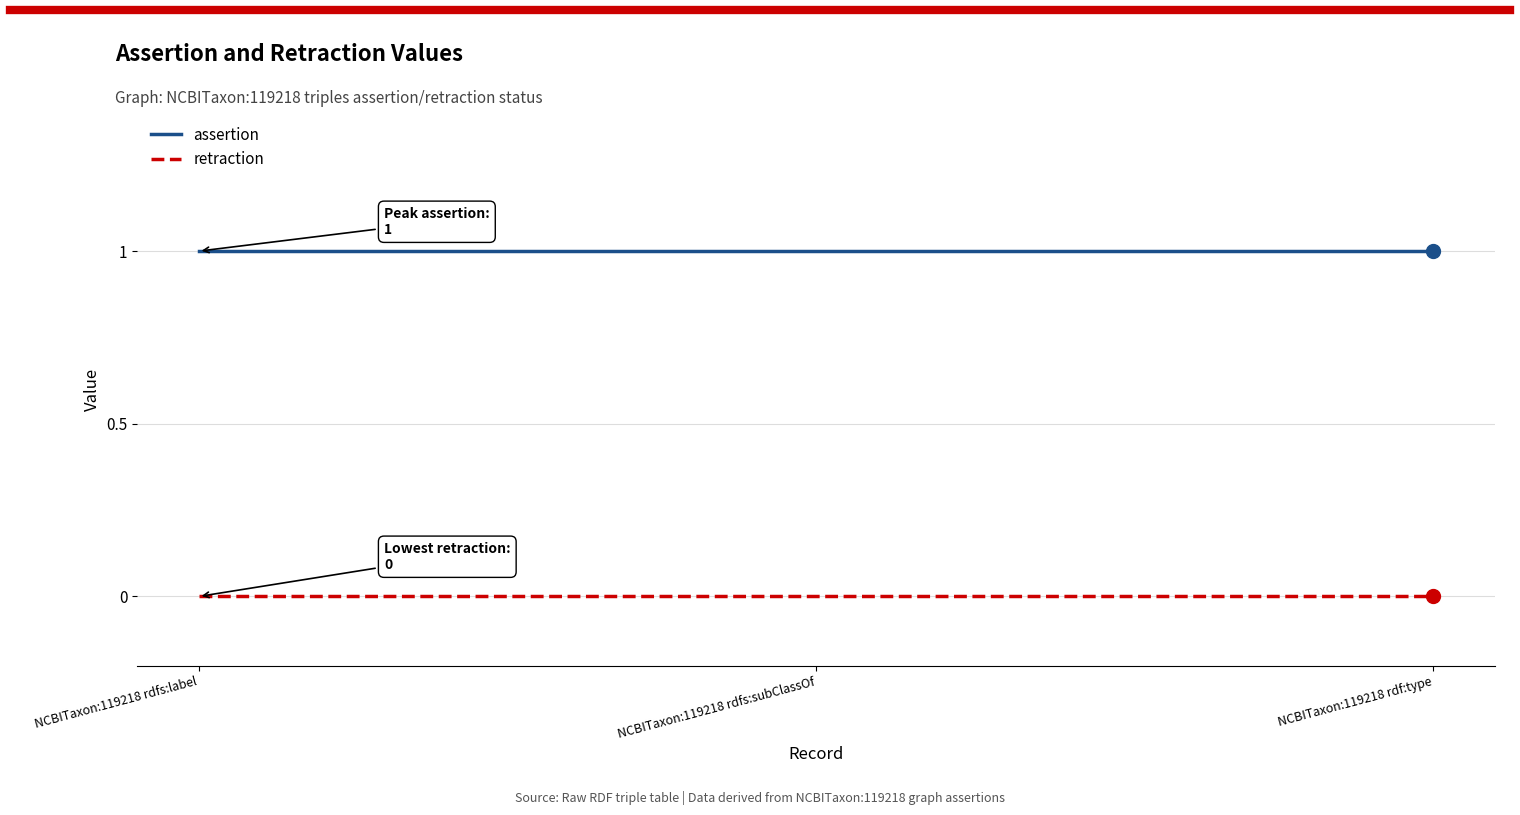

What is the total value across all series at NCBITaxon:119218 rdfs:label?

1